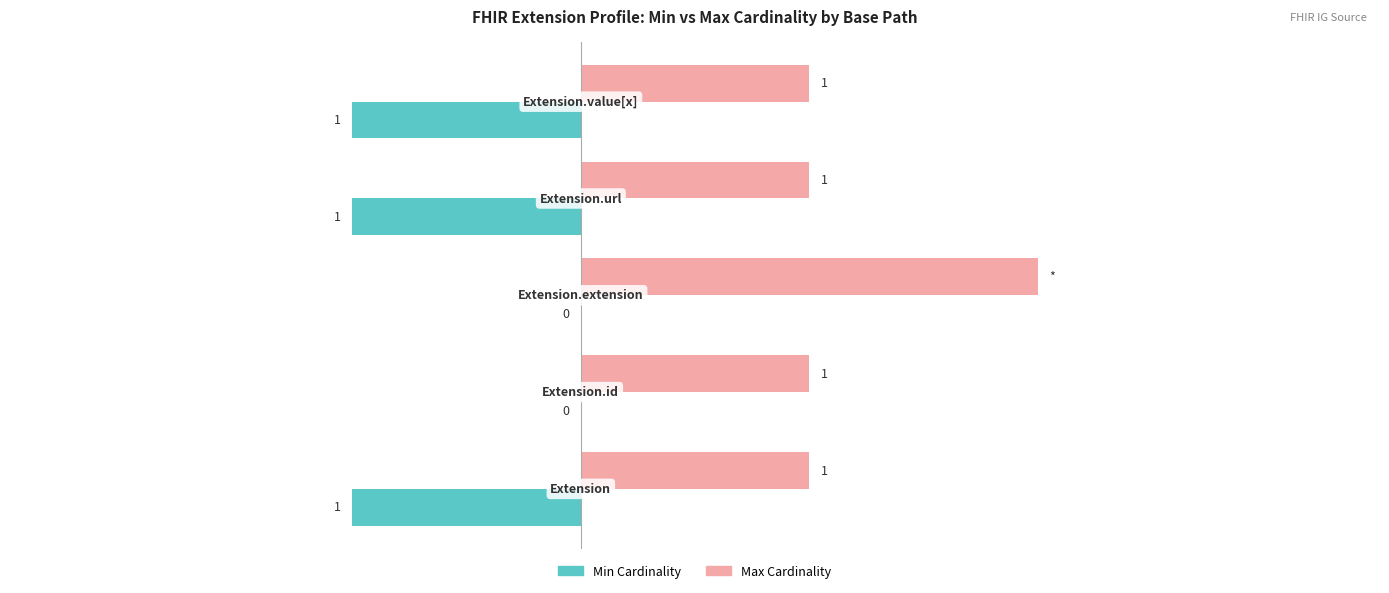

Which series has the largest total across all categories?

Max Cardinality